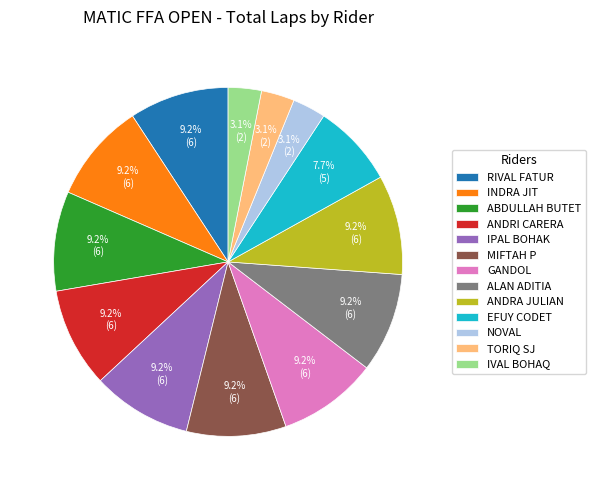

To the nearest percent, what is the average slice percentage?

8%